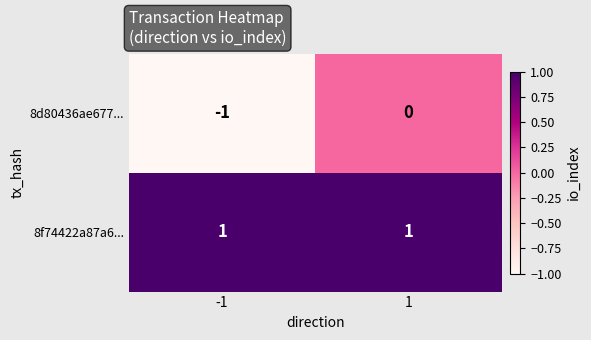

The value of 8f74422a87a6... at -1 is 1. True or false?

True